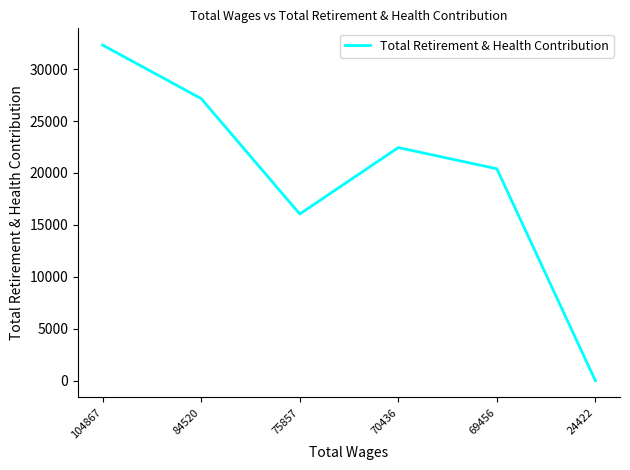

What is the ratio of the value at 75857 to the value at 70436?

0.7